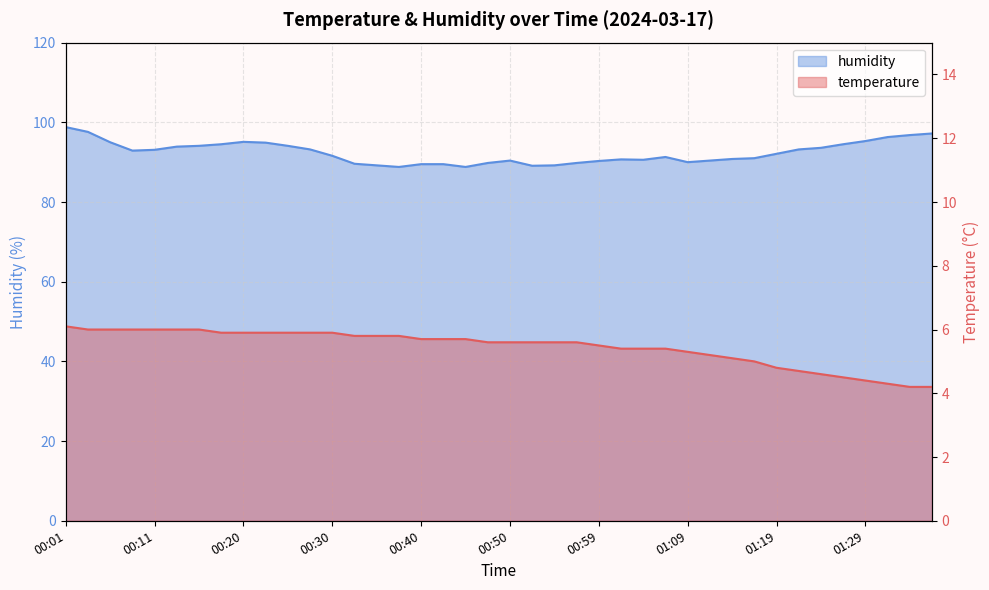

The temperature series shows 5.3 at 01:09. True or false?

True